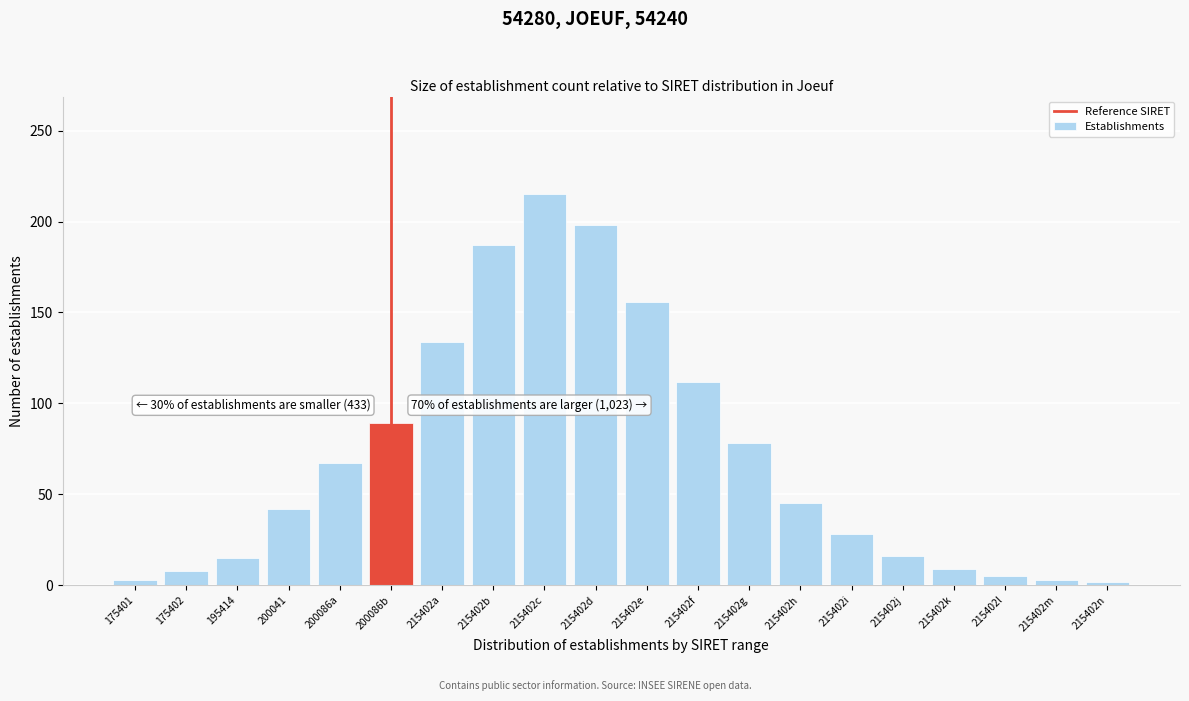

True or false: the data shows 45 at 215402h.

True